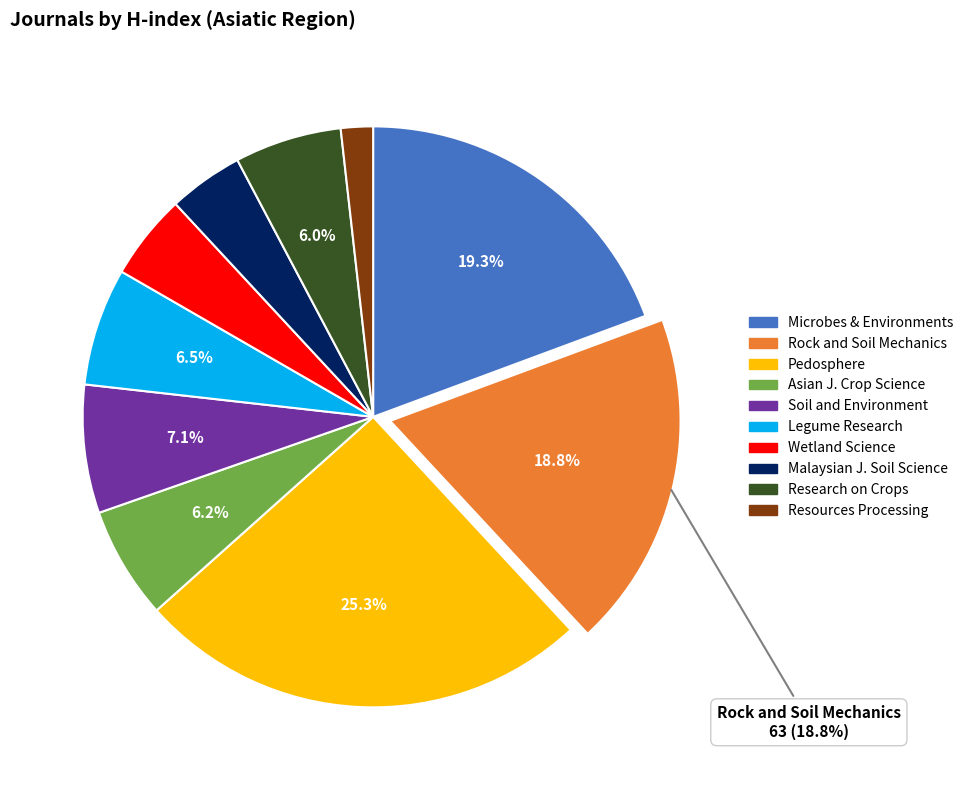

Is the sum of Research on Crops and Soil and Environment greater than half?

No